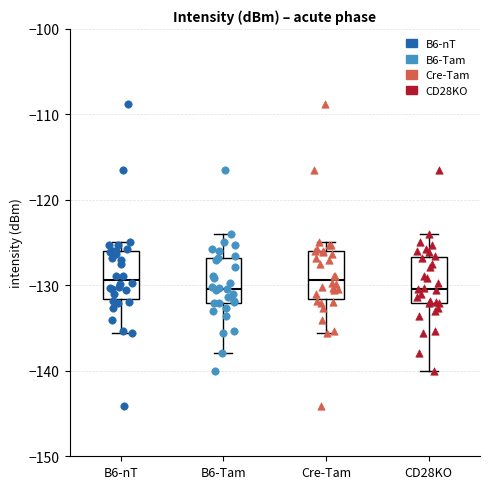

Reading left to right, read every box against the y-axis: the position of its median line, the range the box covers, and the ends of its whiskers. The values are not printed on the chart, so give them approximately, as read against the axis.

B6-nT: median -129, box -132 to -126, whiskers -136 to -125
B6-Tam: median -130, box -132 to -127, whiskers -138 to -124
Cre-Tam: median -129, box -132 to -126, whiskers -136 to -125
CD28KO: median -130, box -132 to -127, whiskers -140 to -124